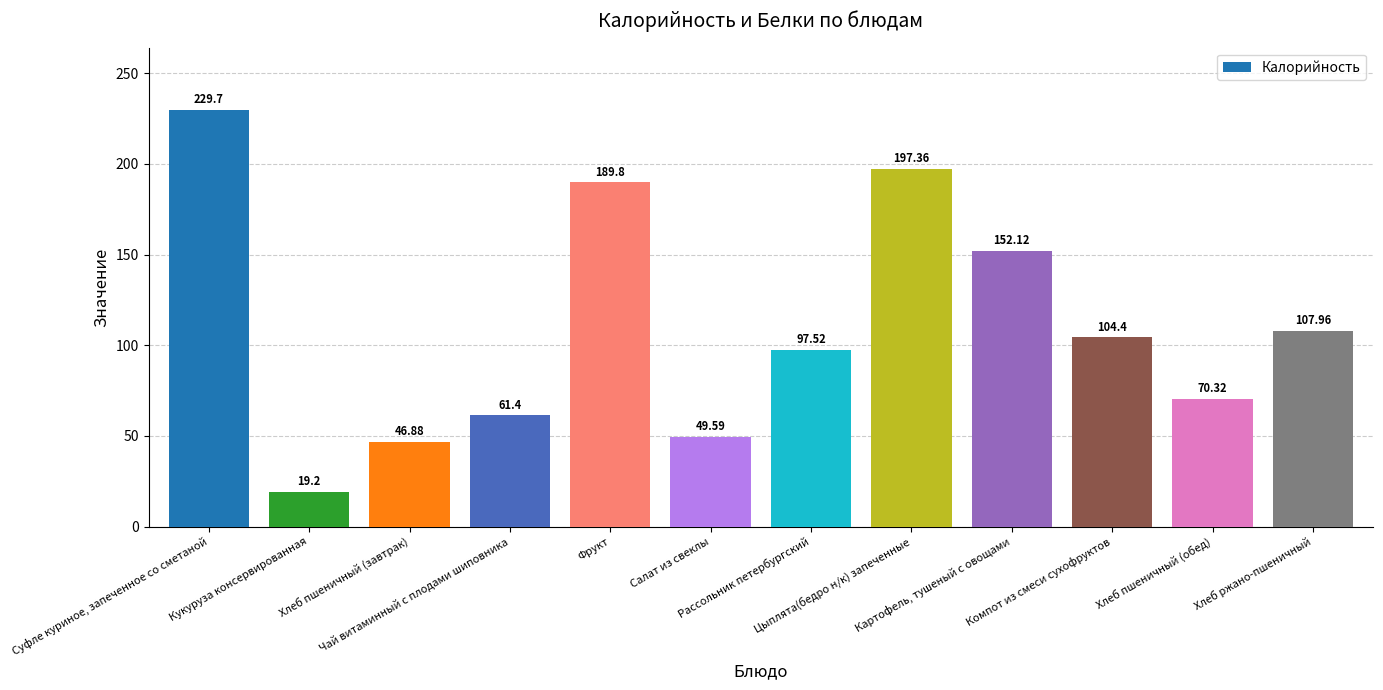

What is the smallest value displayed?

19.2